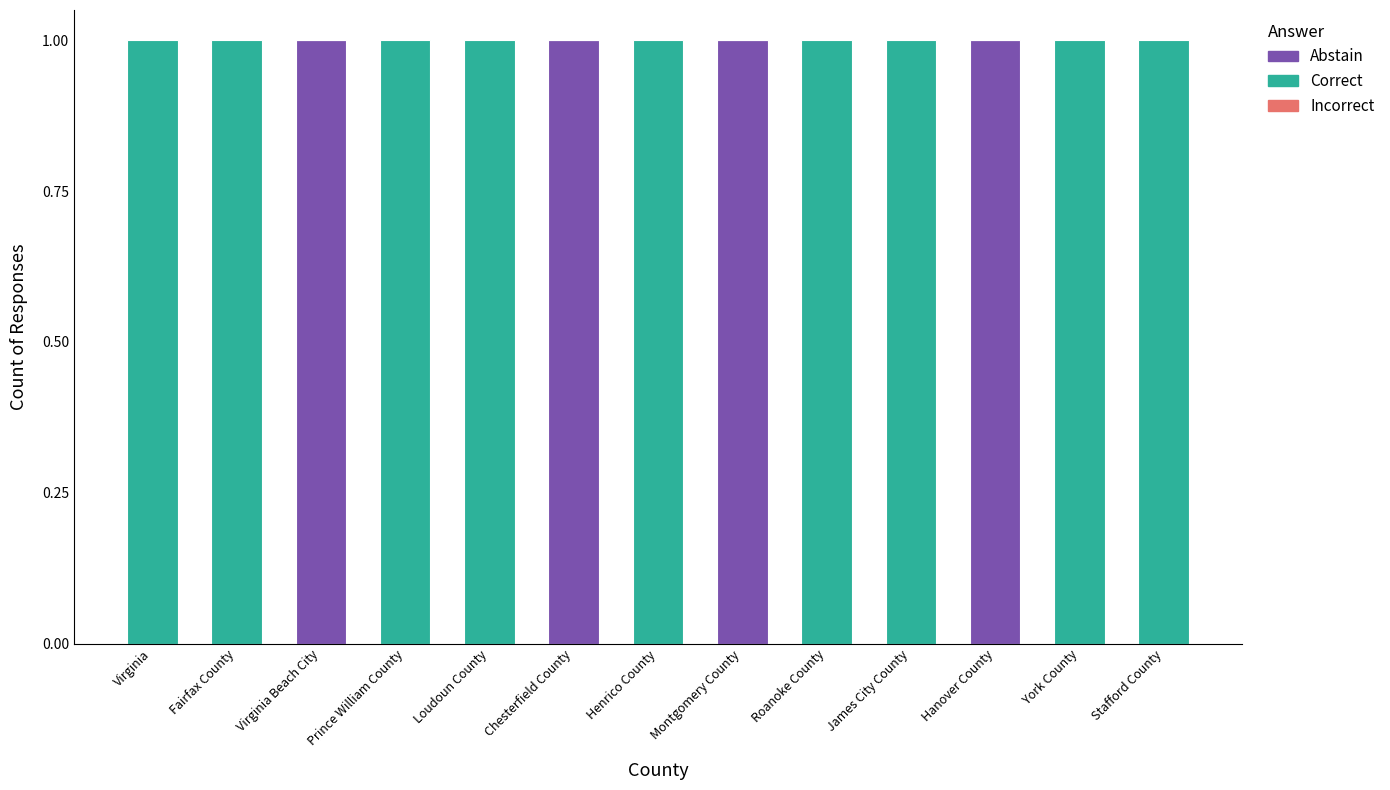

The Abstain series shows 2 at Hanover County. True or false?

False